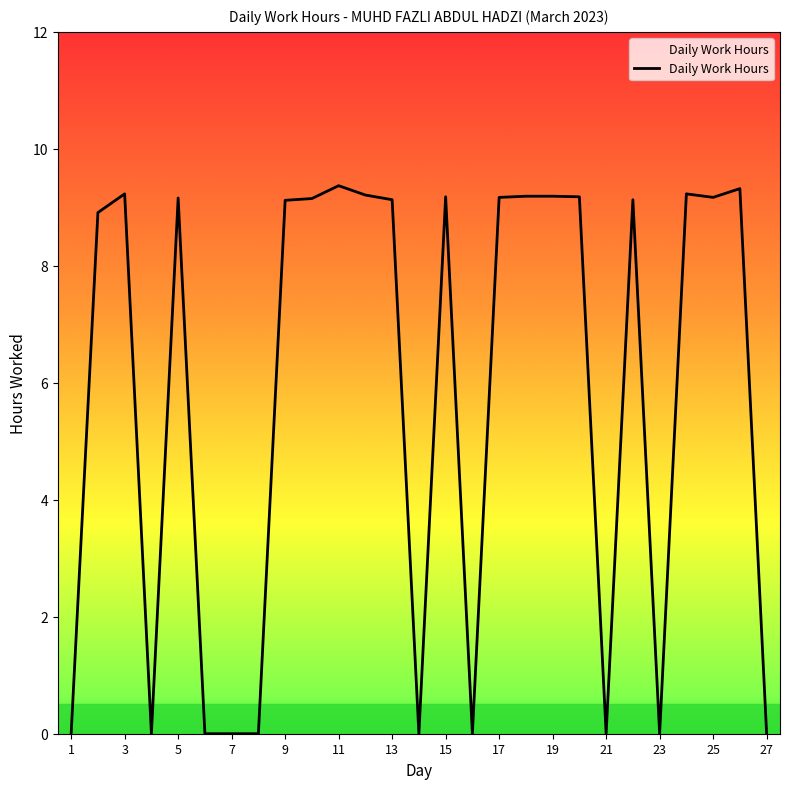

What is the maximum value shown in the chart?

9.4